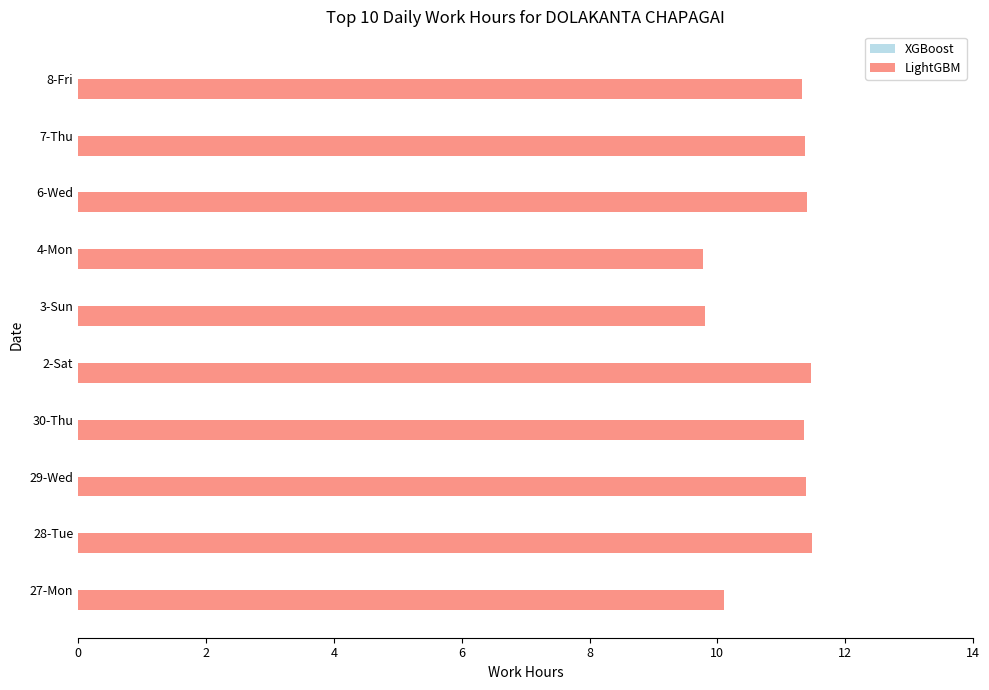

What is the minimum value shown in the chart?

9.8